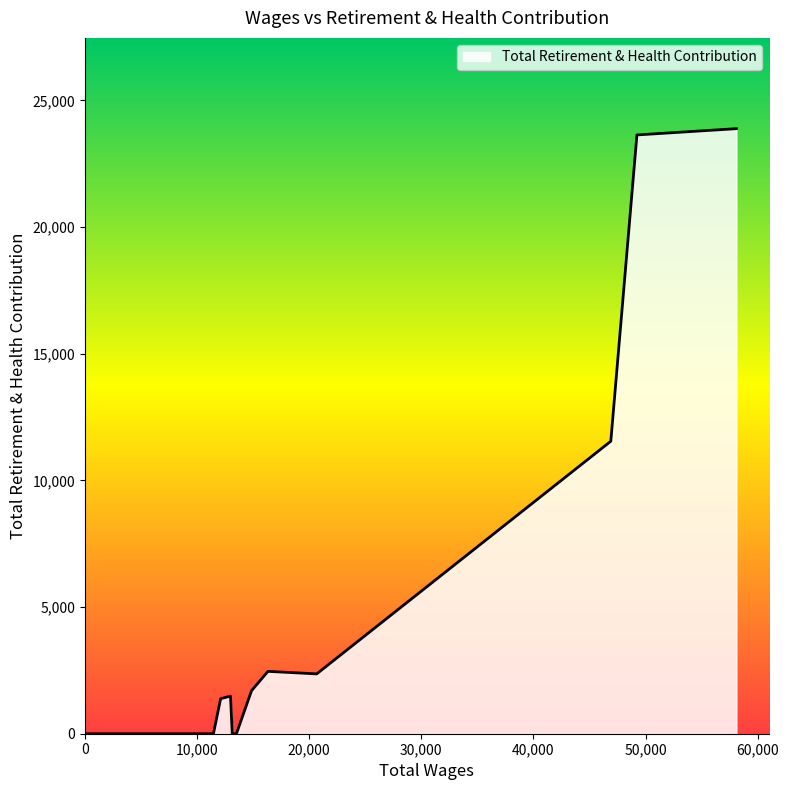

What is the difference between the maximum and minimum values?

23884